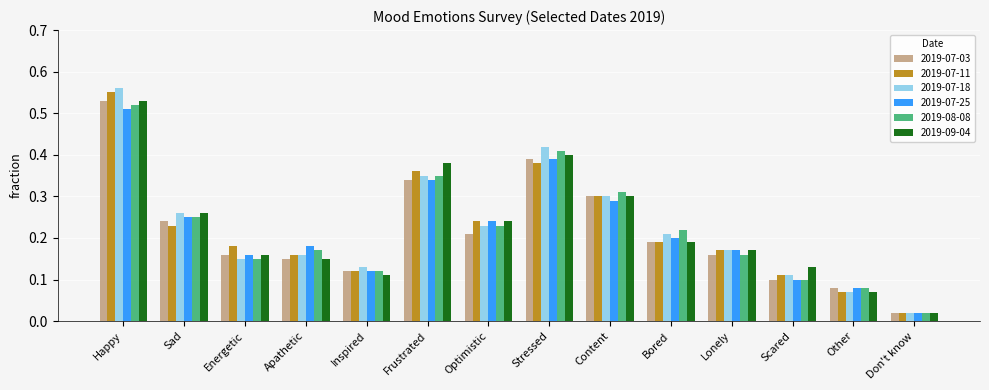

How many bars are there in each group?

6